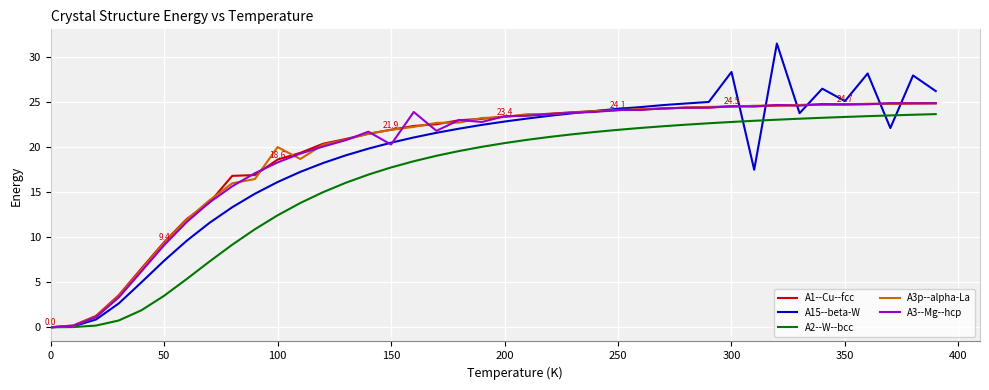

What is the sum of all A3--Mg--hcp values?

777.3